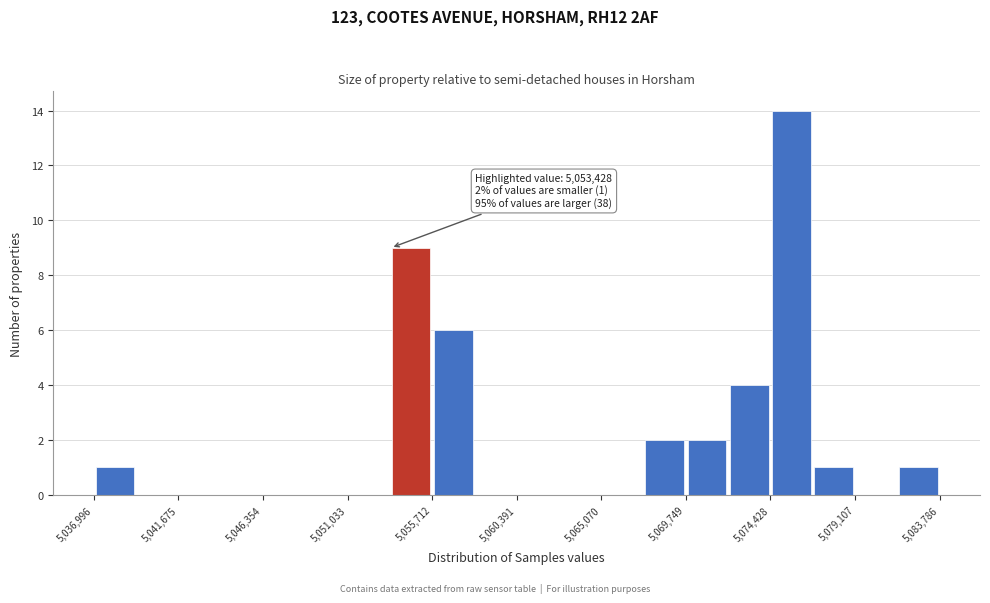

Over which range of the x-axis is the bar tallest?

5074500 to 5077000